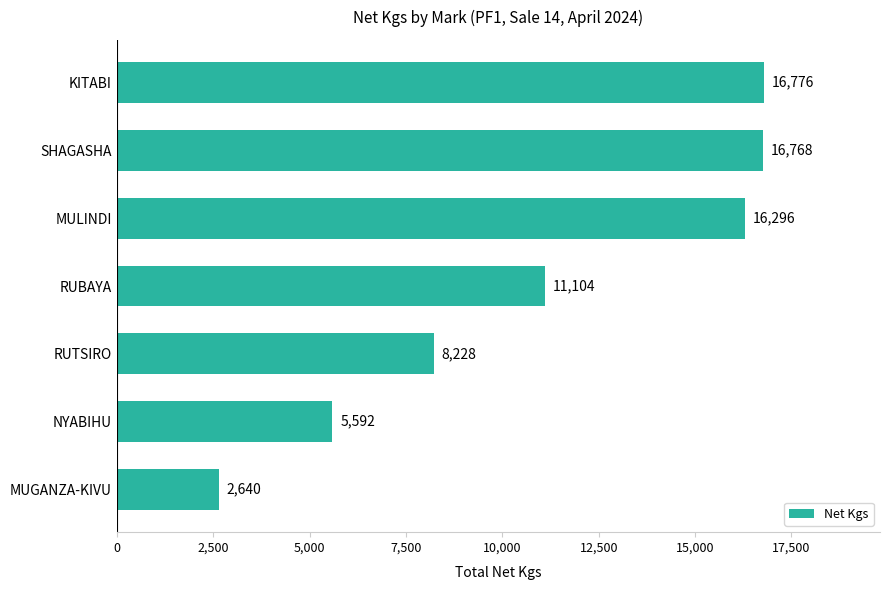

At which label is the value closest to 9708?

RUBAYA